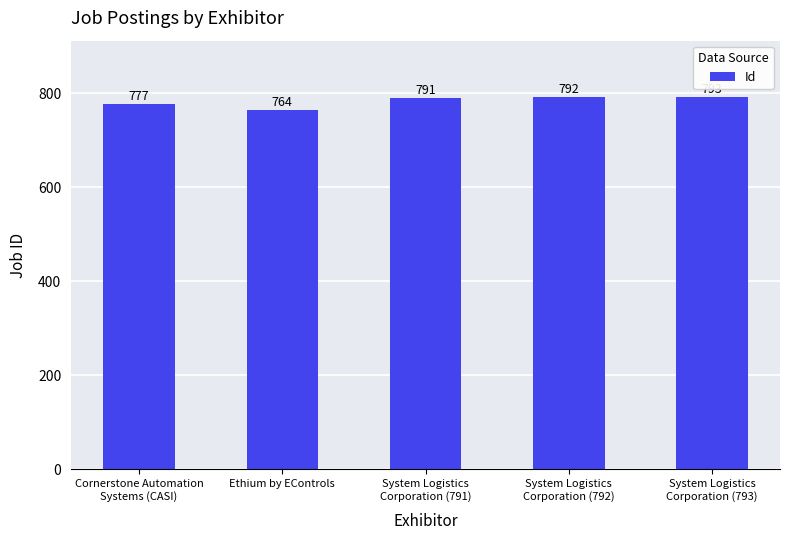

List the labels in order of value, largest first.

System Logistics
Corporation (793), System Logistics
Corporation (792), System Logistics
Corporation (791), Cornerstone Automation
Systems (CASI), Ethium by EControls